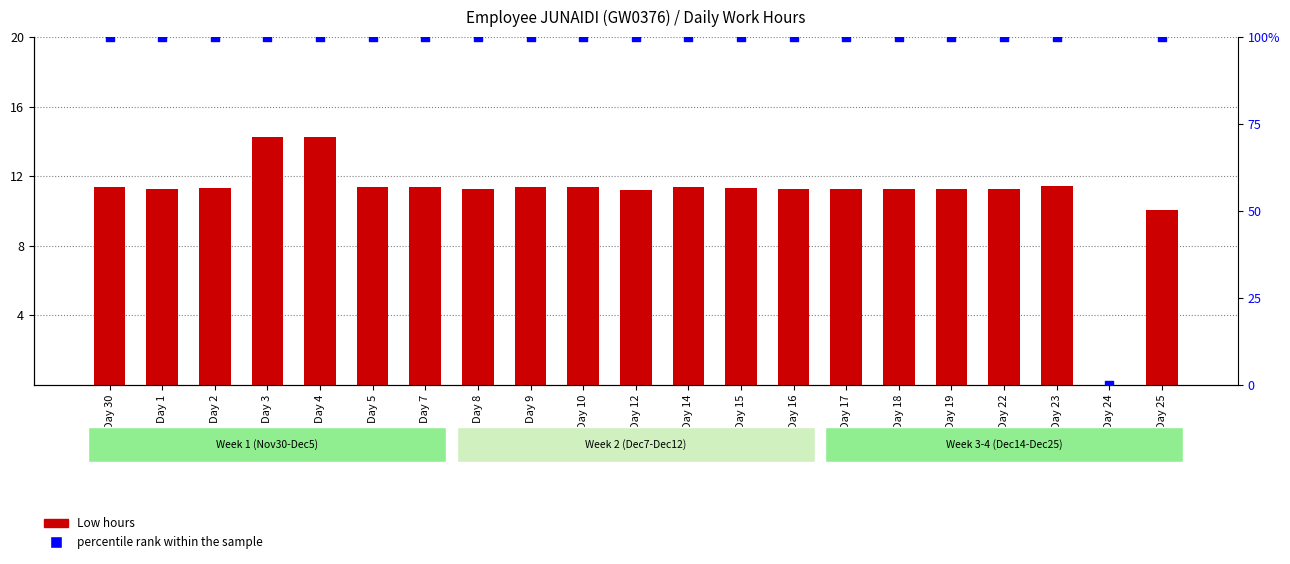

Is the value of percentile rank within the sample at Day 25 greater than the value of Low hours at Day 3?

Yes